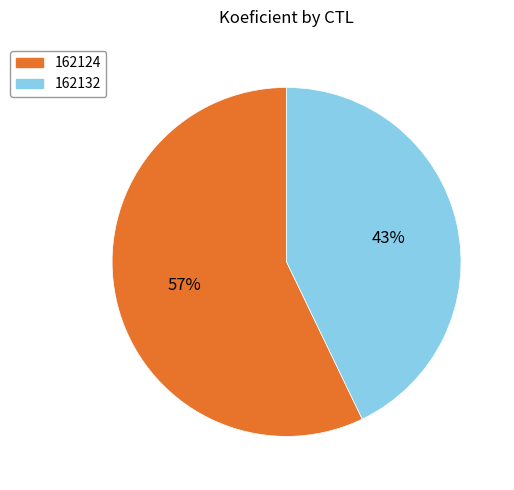

True or false: 162124 accounts for 57% of the total.

True